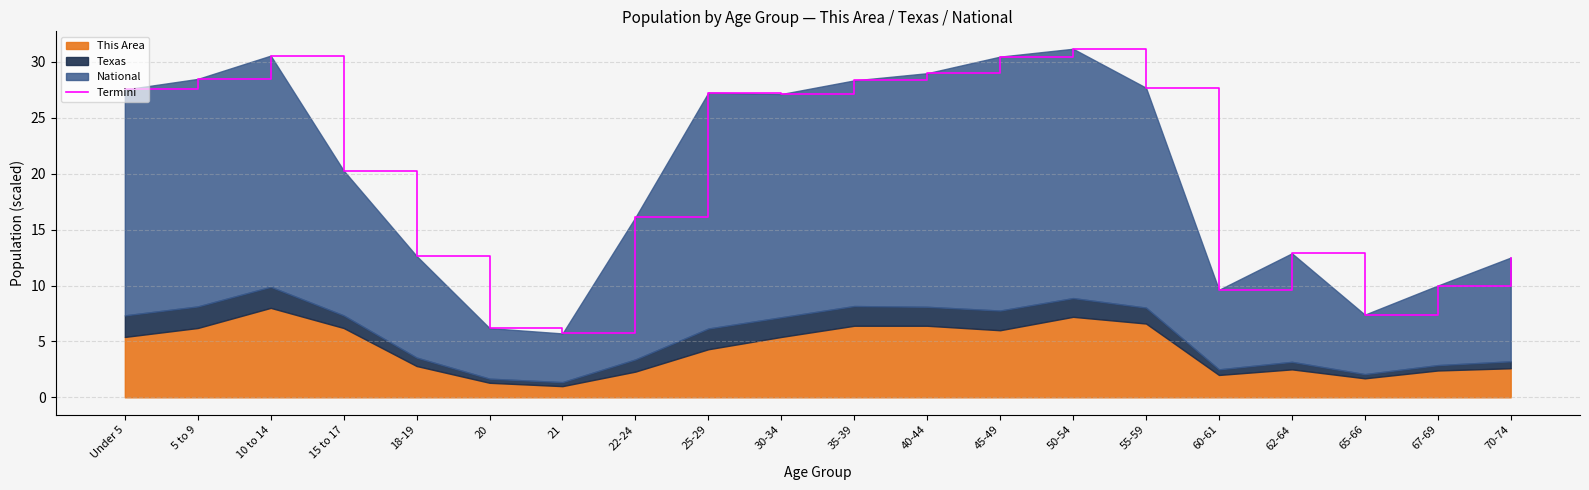

Approximately how many times larger is the value at 62-64 compared to 15 to 17?

0.6